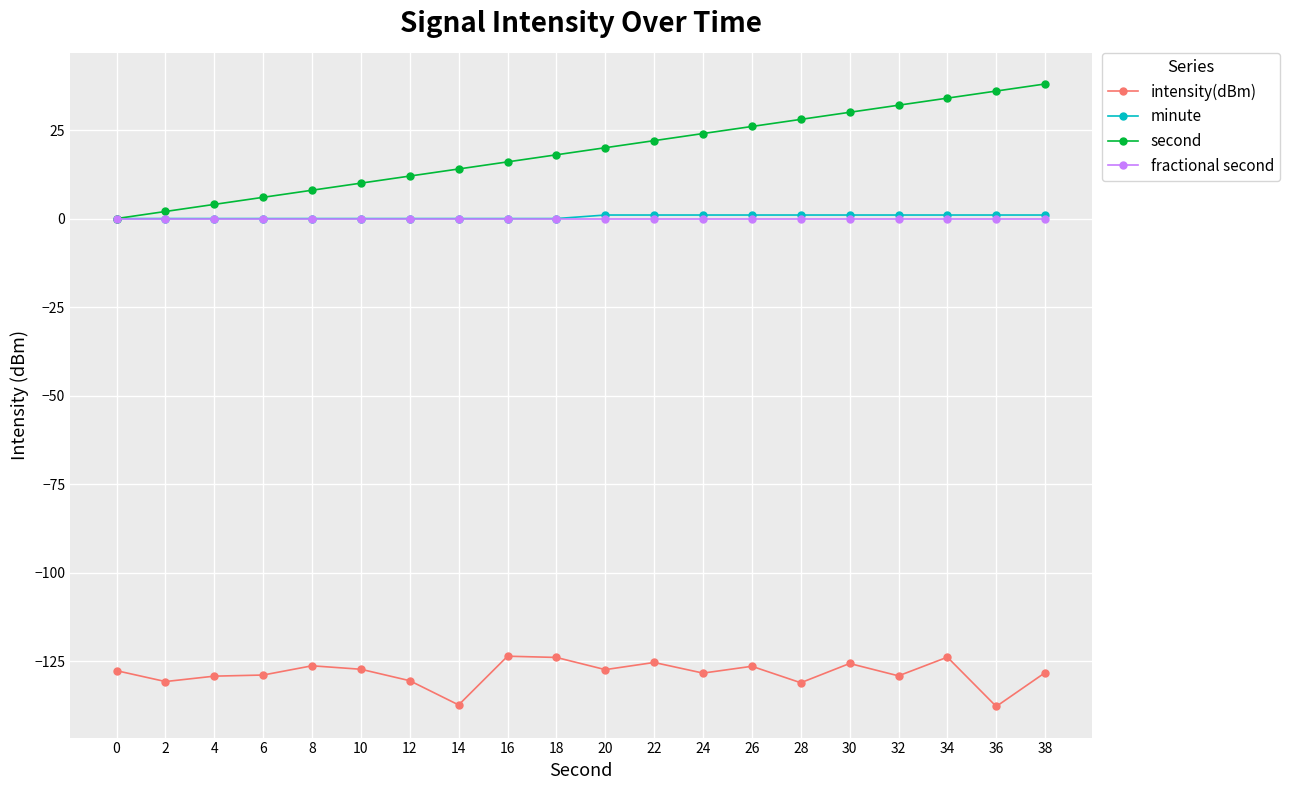

True or false: intensity(dBm) has more than 2 interior local peaks.

True